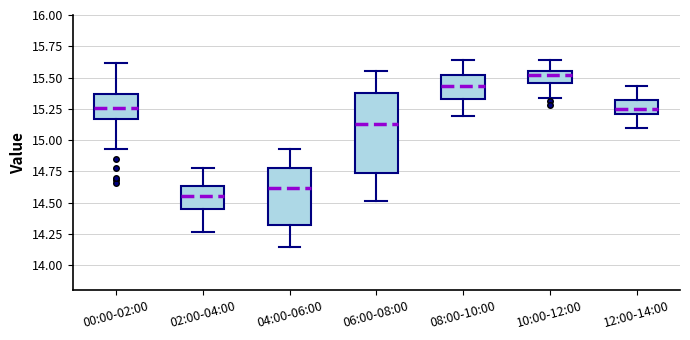

Which box is the tallest, from its lower edge to its upper edge?

06:00-08:00